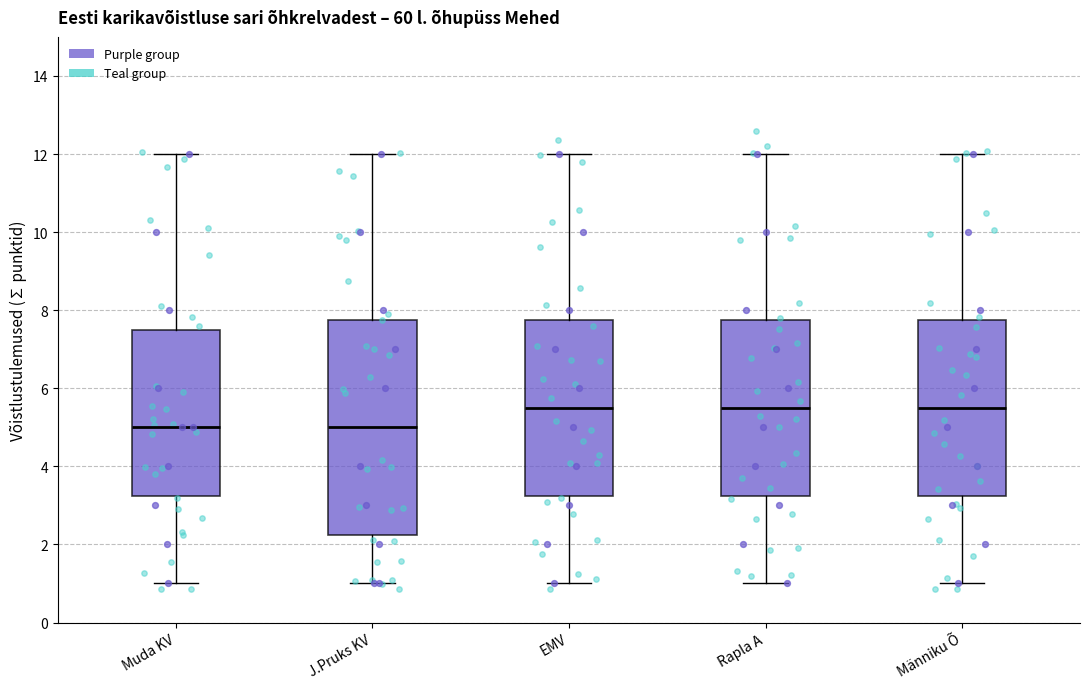

Reading left to right, transcribe this box plot: for each box, give where its median line is, the range the box spans, and where its two whiskers end, as read against the y-axis. The values are not printed on the chart, so give them approximately, as read against the axis.

Muda KV: median 5.0, box 3.2 to 7.6, whiskers 1.0 to 12.0
J.Pruks KV: median 5.0, box 2.2 to 7.8, whiskers 1.0 to 12.0
EMV: median 5.6, box 3.2 to 7.8, whiskers 1.0 to 12.0
Rapla A: median 5.6, box 3.2 to 7.8, whiskers 1.0 to 12.0
Männiku Õ: median 5.6, box 3.2 to 7.8, whiskers 1.0 to 12.0